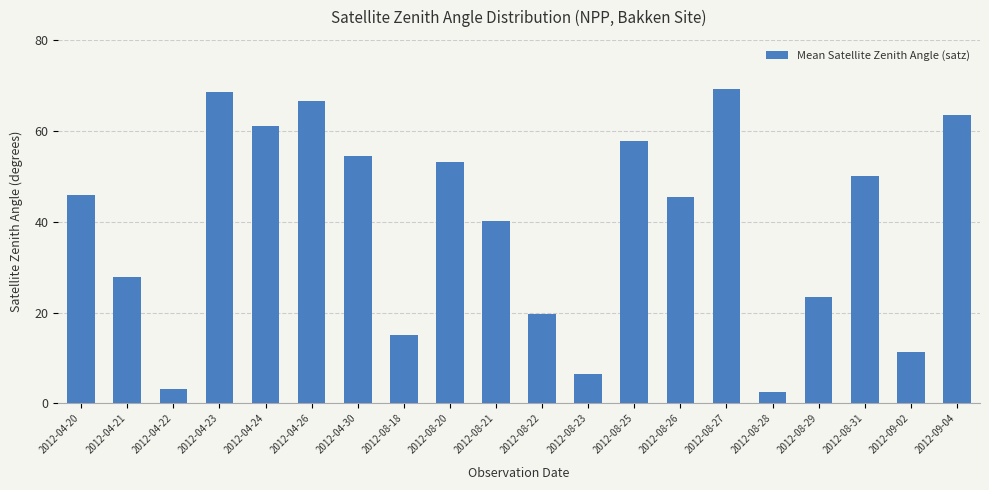

What is the difference between the values at 2012-08-23 and 2012-04-24?

54.6